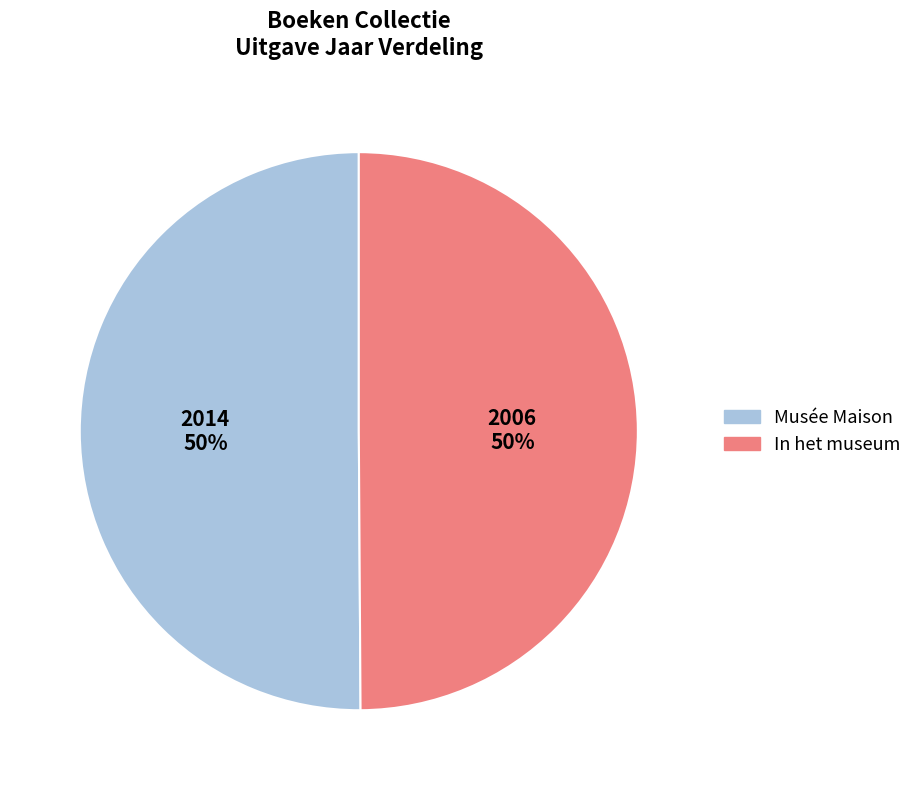

Is it true that In het museum is 61% of the pie?

False